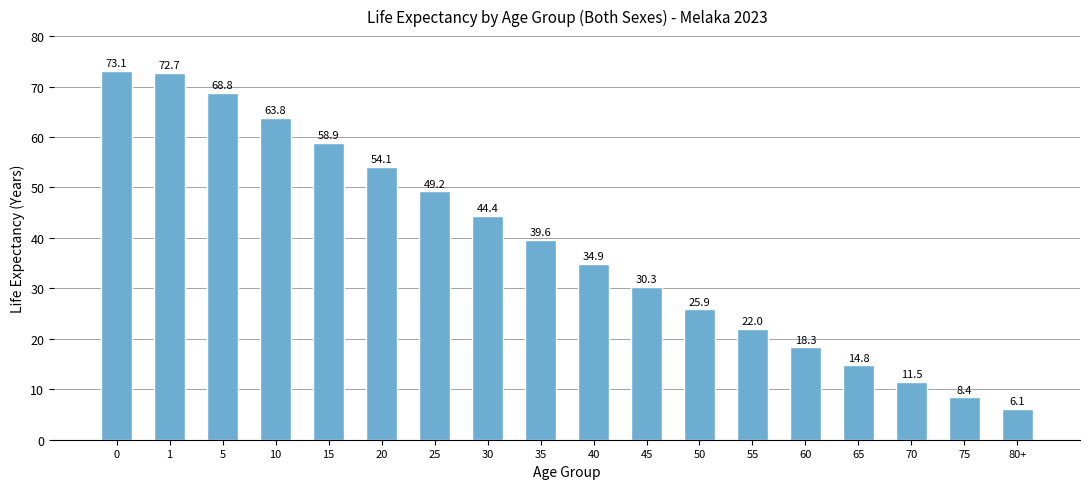

What is the change in value from 20 to 70?

-42.6